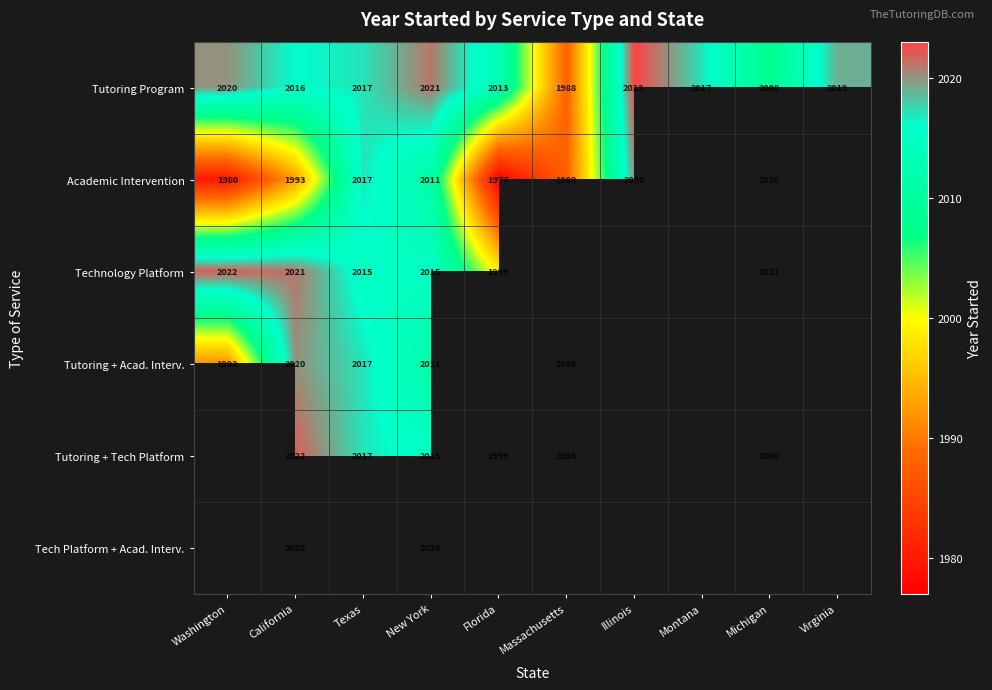

What is the minimum value shown in the chart?

1977.0